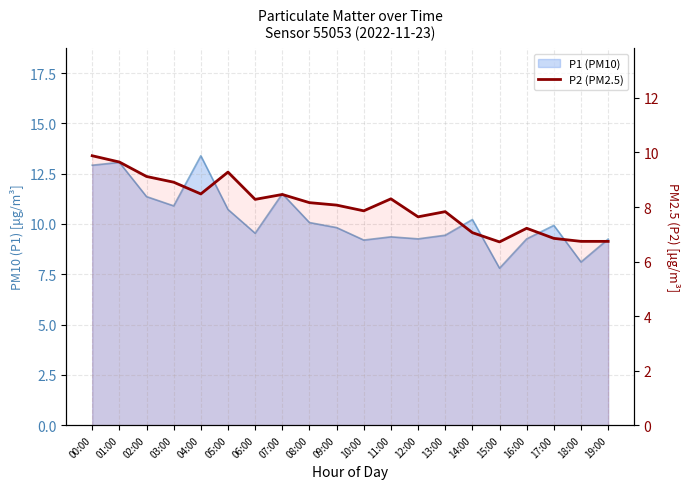

Reading right to left, extract all data points from this chart.

6.7	6.7	6.8	7.2	6.7	7.1	7.8	7.6	8.3	7.9	8.1	8.2	8.5	8.3	9.3	8.5	8.9	9.1	9.7	9.9